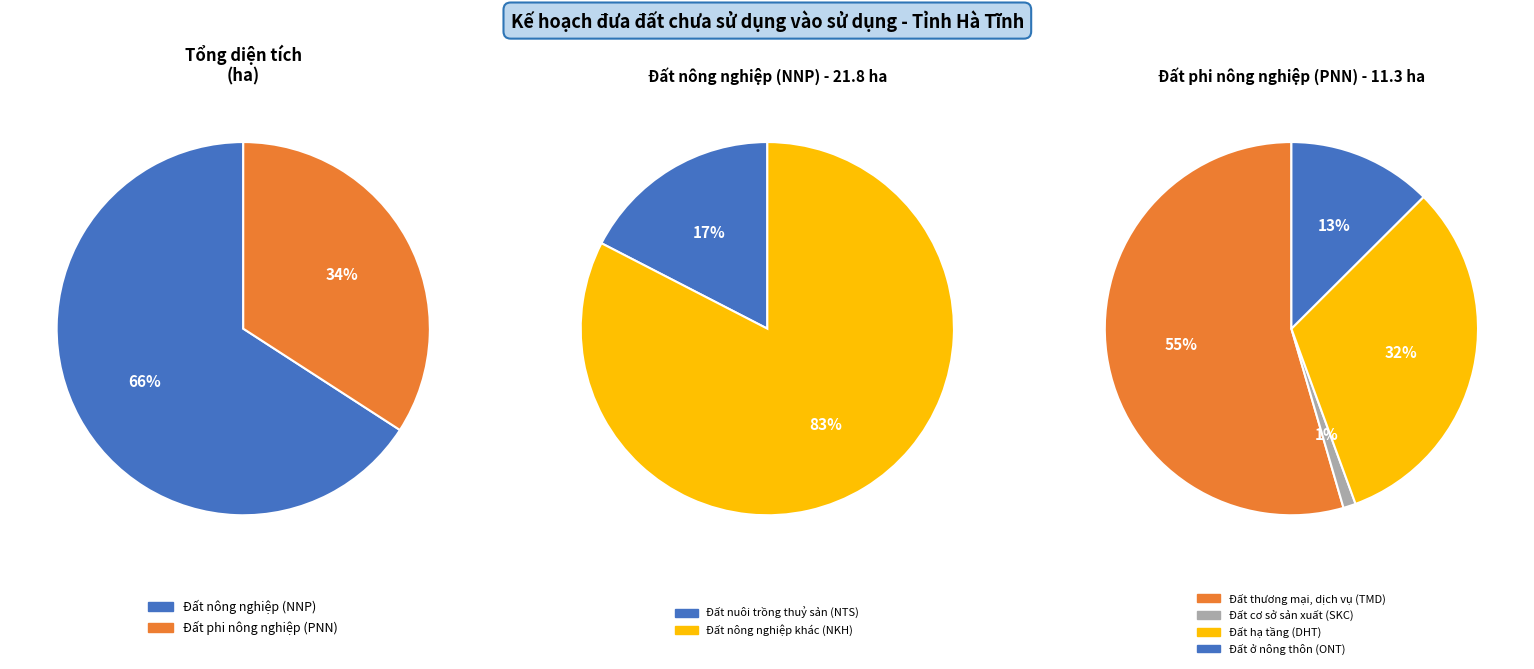

What is the smallest slice in the pie chart?

Đất phi nông nghiệp (PNN)